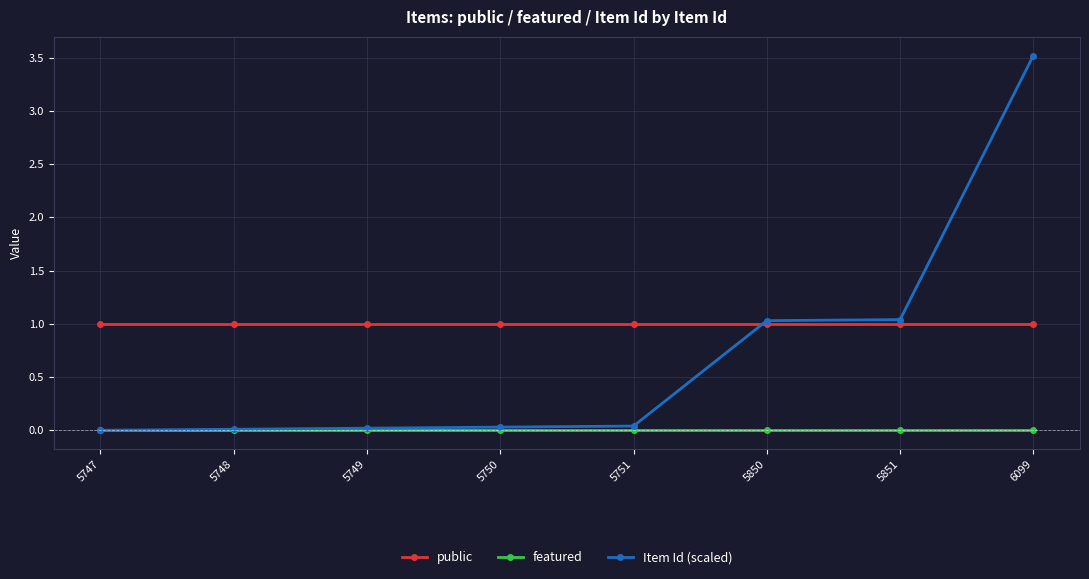

At which category is the sum across all series the highest?

6099